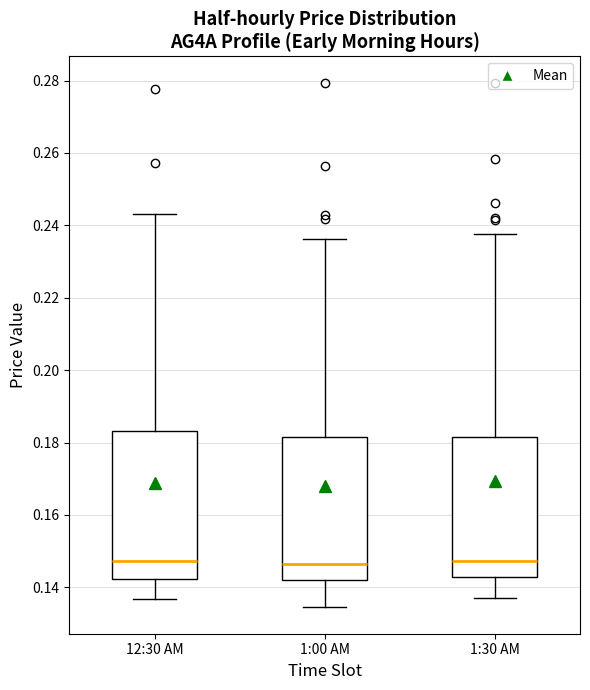

Where does the median line of the box for 1:30 AM sit on the y-axis? The values are not printed on the chart, so give them approximately, as read against the axis.

0.148